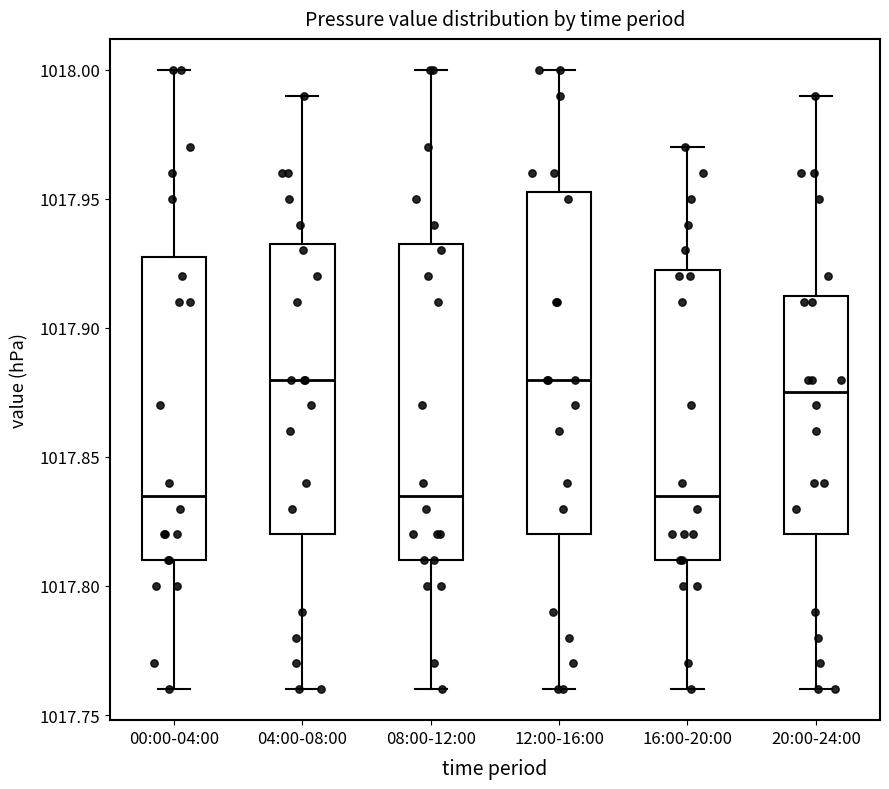

Reading left to right, read every box against the y-axis: the position of its median line, the range the box covers, and the ends of its whiskers. The values are not printed on the chart, so give them approximately, as read against the axis.

00:00-04:00: median 1017.835, box 1017.810 to 1017.930, whiskers 1017.760 to 1018.000
04:00-08:00: median 1017.880, box 1017.820 to 1017.935, whiskers 1017.760 to 1017.990
08:00-12:00: median 1017.835, box 1017.810 to 1017.935, whiskers 1017.760 to 1018.000
12:00-16:00: median 1017.880, box 1017.820 to 1017.955, whiskers 1017.760 to 1018.000
16:00-20:00: median 1017.835, box 1017.810 to 1017.925, whiskers 1017.760 to 1017.970
20:00-24:00: median 1017.875, box 1017.820 to 1017.915, whiskers 1017.760 to 1017.990